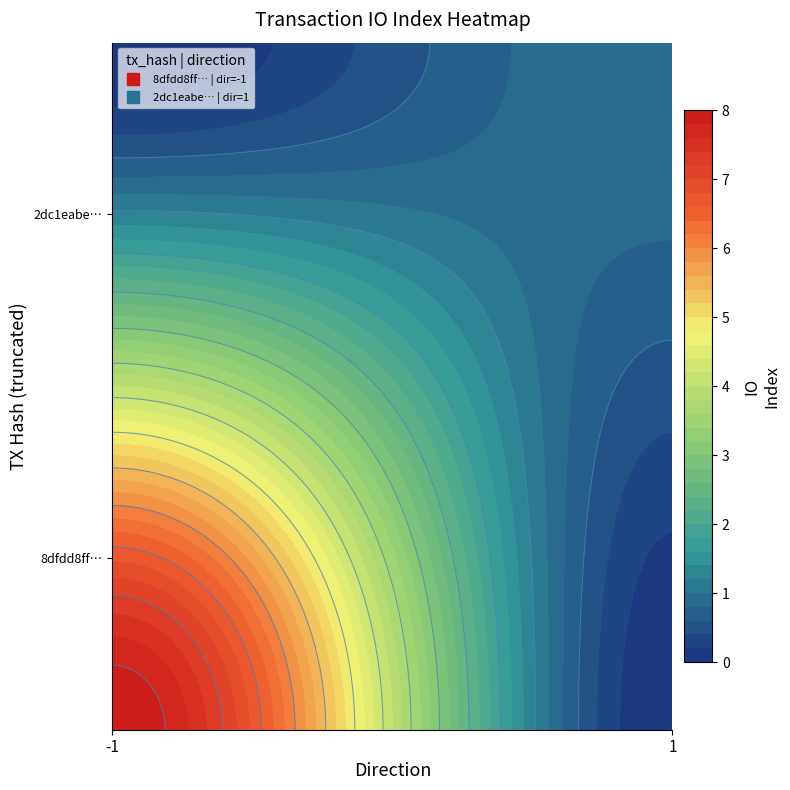

Reading right to left, transcribe all the data shown in this chart.

8dfdd8ff46654fba17e991b0029f5c3d41fbeba: 8	-1
2dc1eabe38e04d06dc59405d5612d0eee26a62e: 1	1